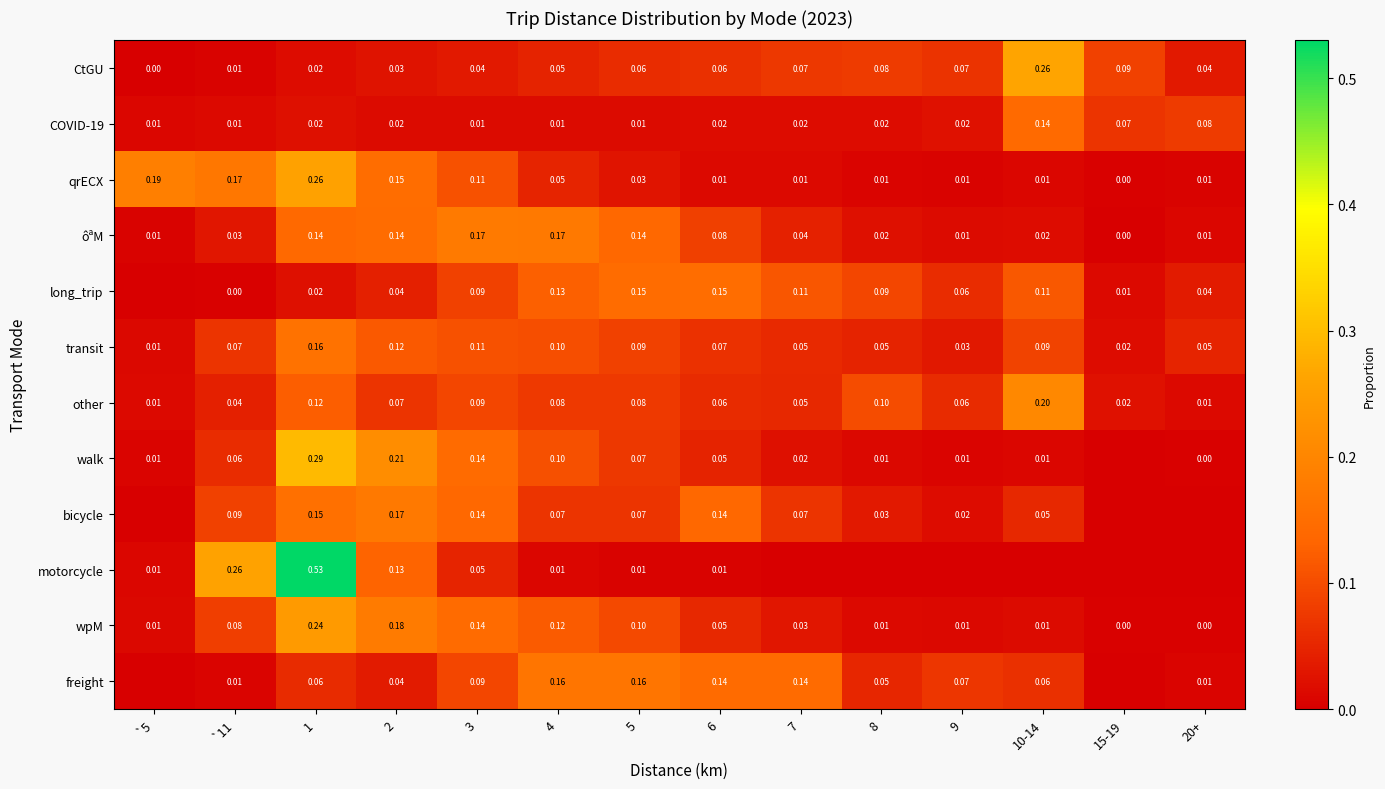

Which series changed the most between `11 and 2?

walk